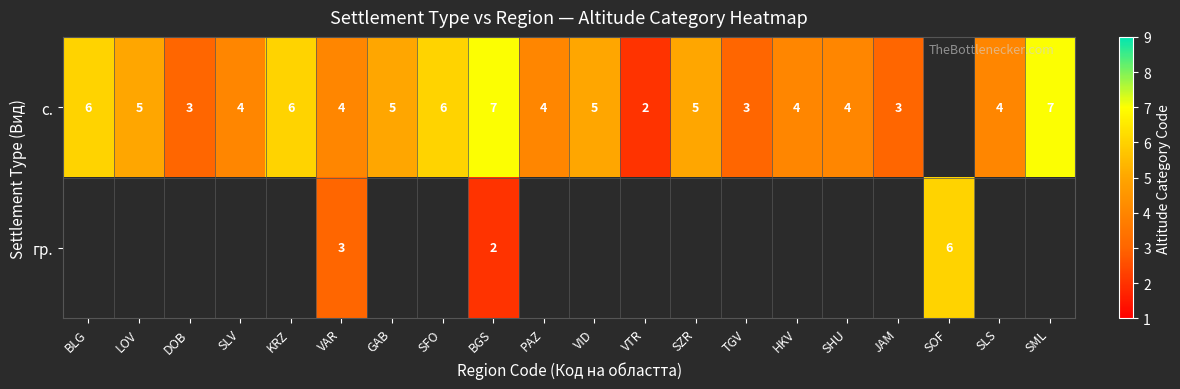

What is the maximum value shown in the chart?

7.0